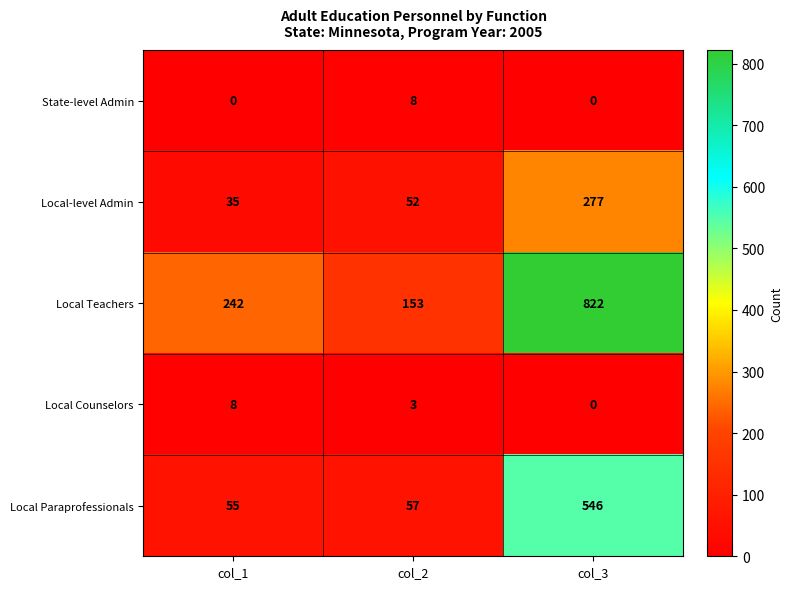

Reading left to right, extract all data points from this chart.

State-level Admin: 0	8	0
Local-level Admin: 35	52	277
Local Teachers: 242	153	822
Local Counselors: 8	3	0
Local Paraprofessionals: 55	57	546